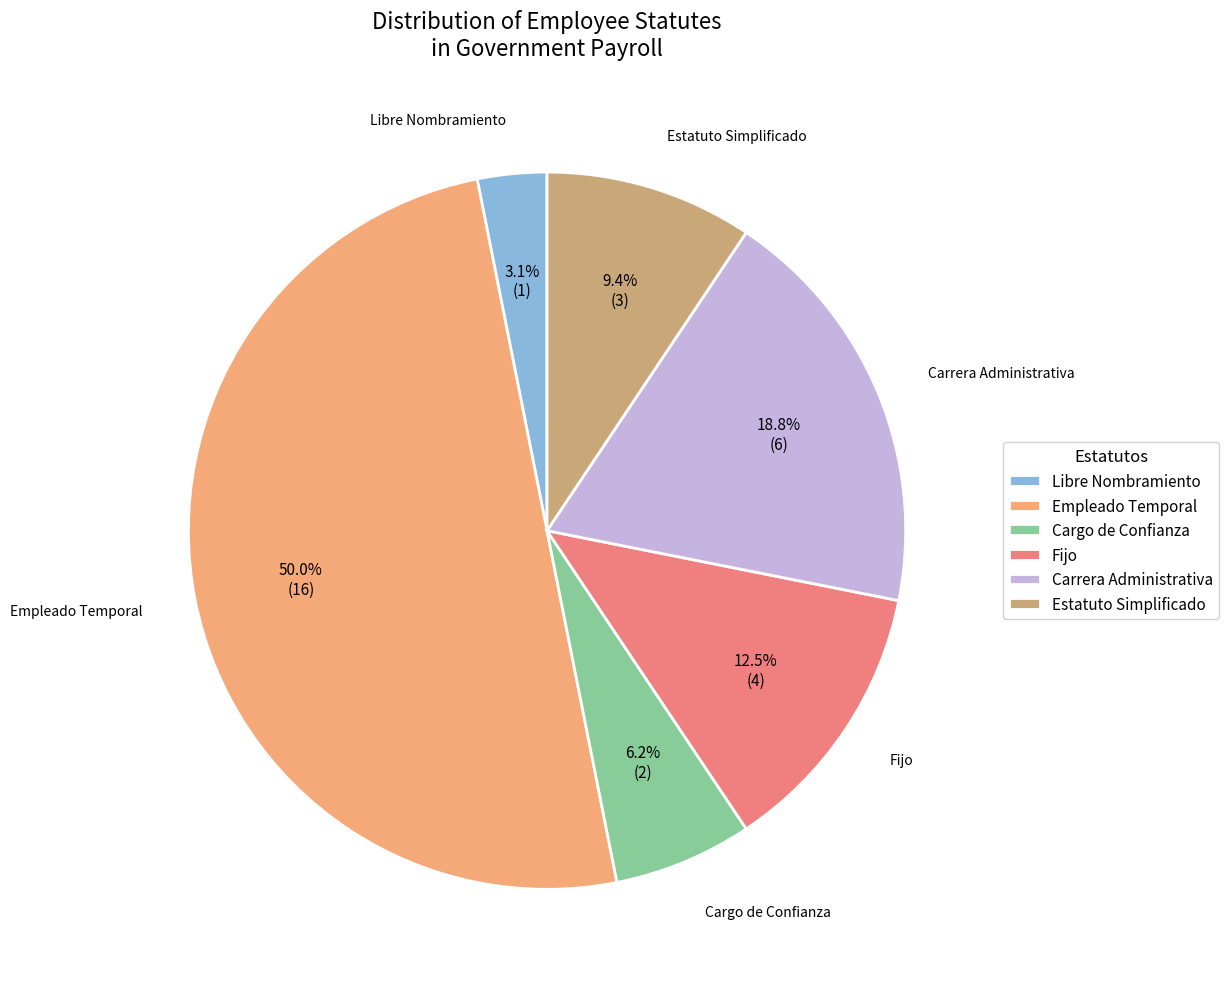

What percentage is NOT represented by Estatuto Simplificado?

90.6%